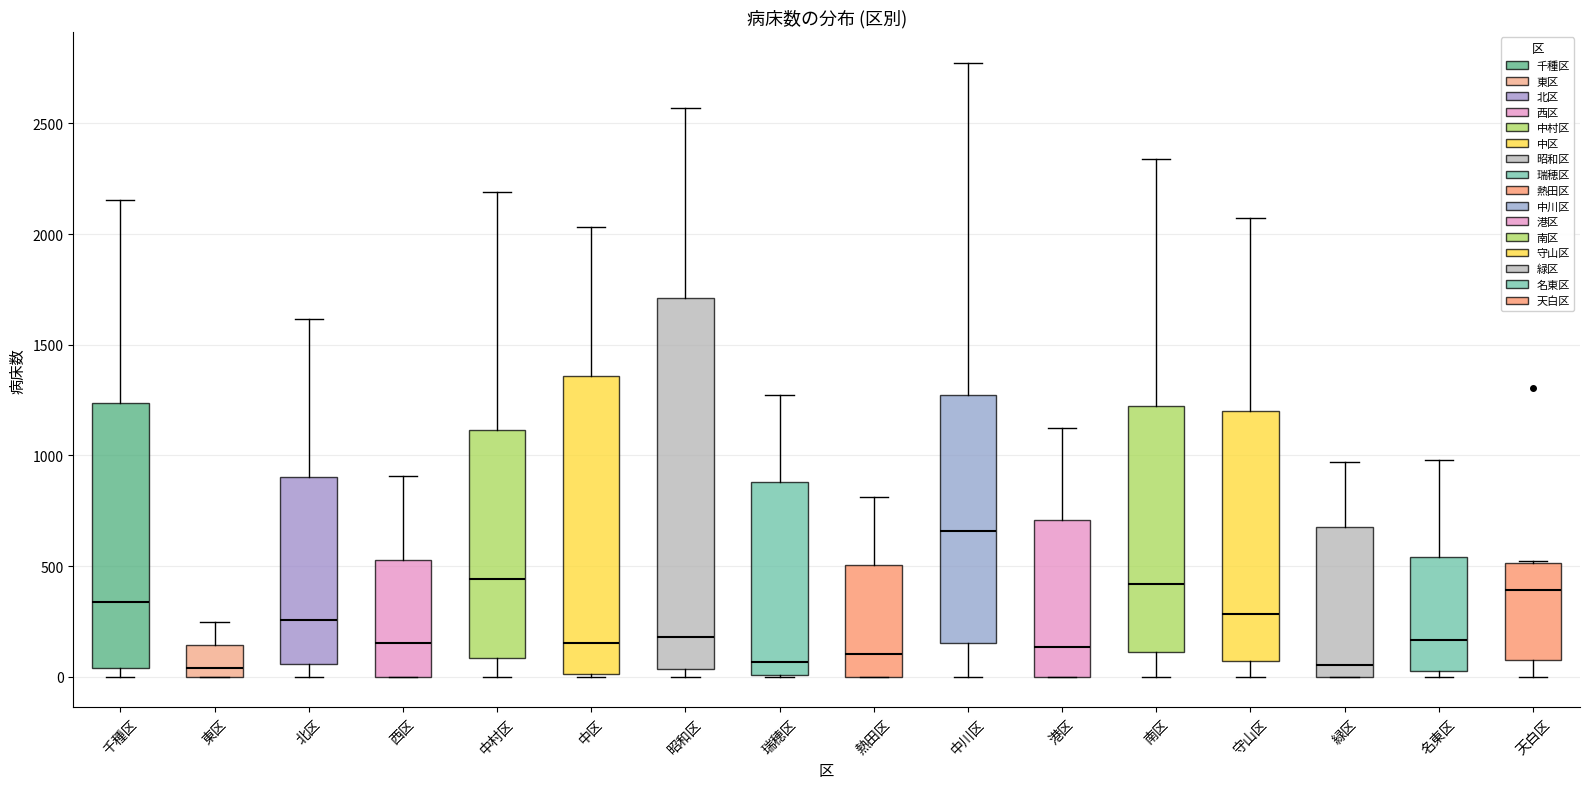

Where does the upper whisker of the box for 熱田区 end on the y-axis? The values are not printed on the chart, so give them approximately, as read against the axis.

800